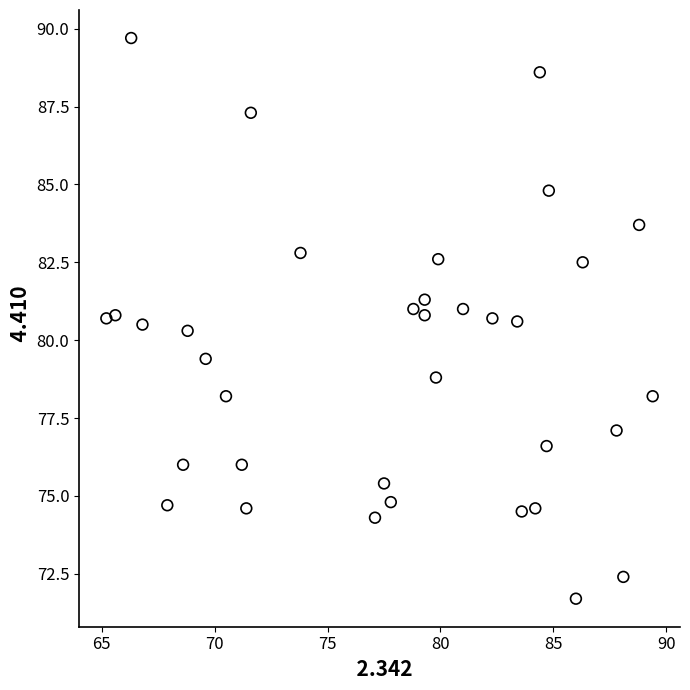

What is the range of X values (max minus min)?

24.2